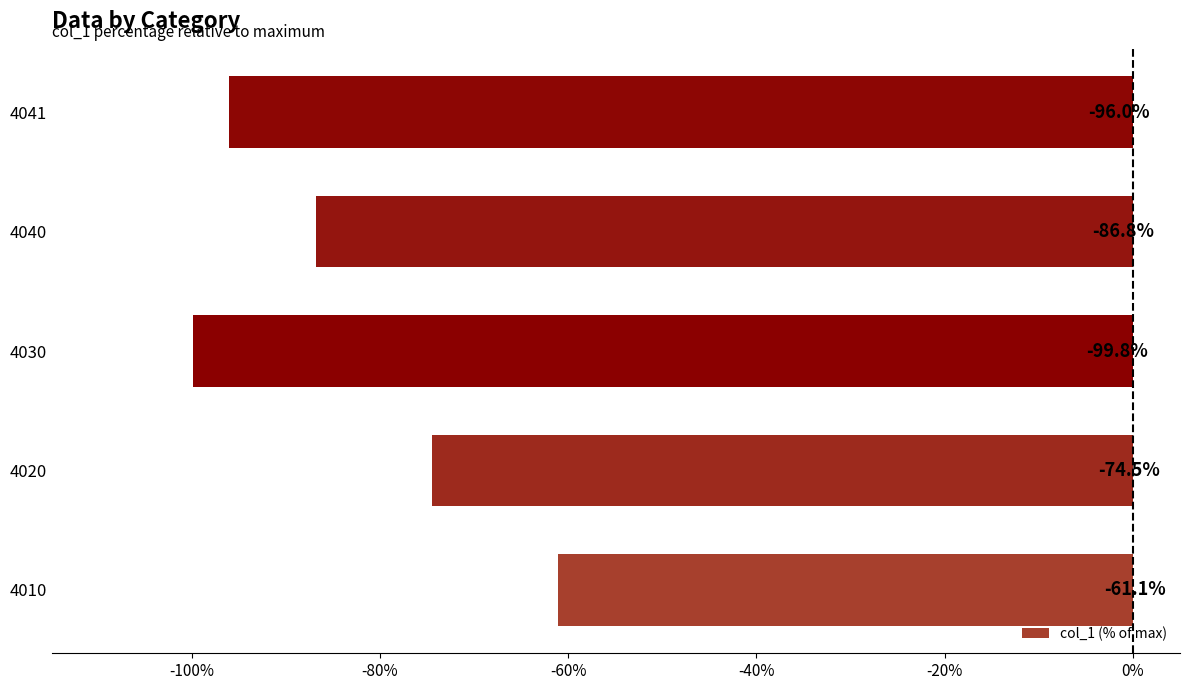

Does the chart contain stacked bars?

No